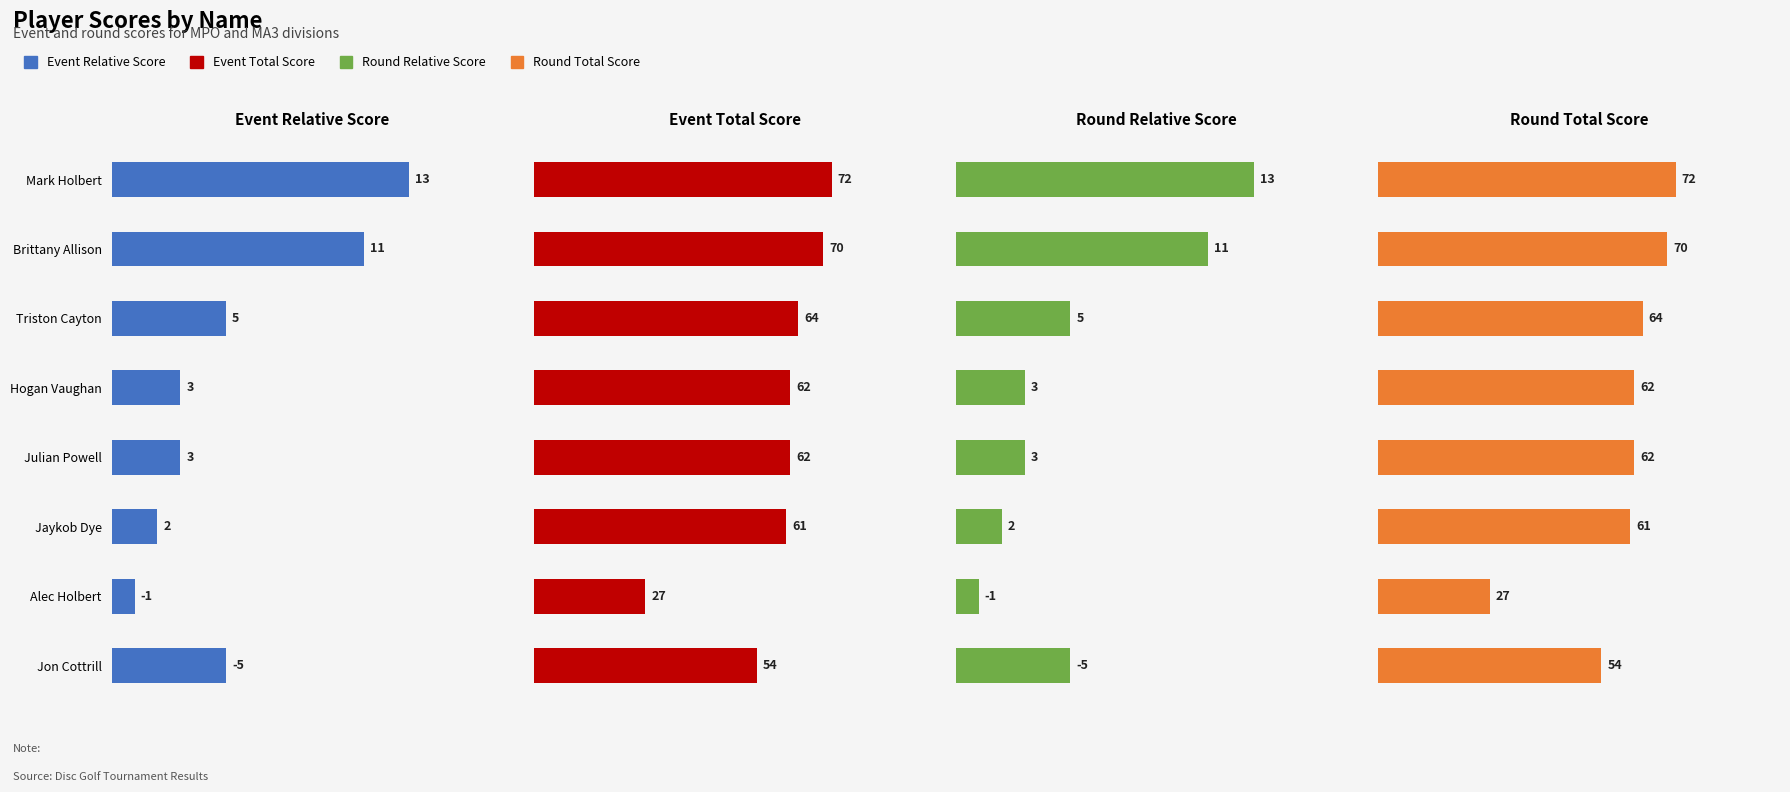

Between Jon Cottrill and Jaykob Dye, which series saw the biggest shift?

Event Total Score